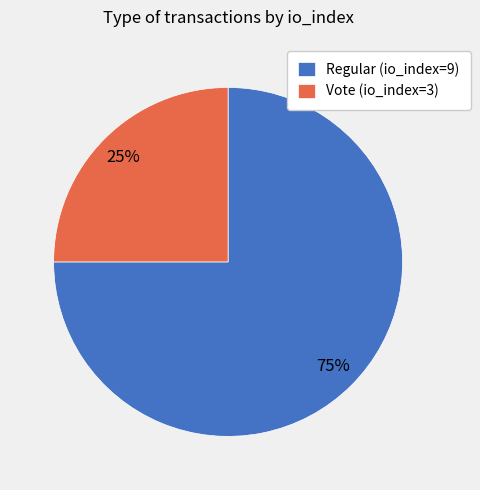

What is the majority slice?

Regular (io_index=9)